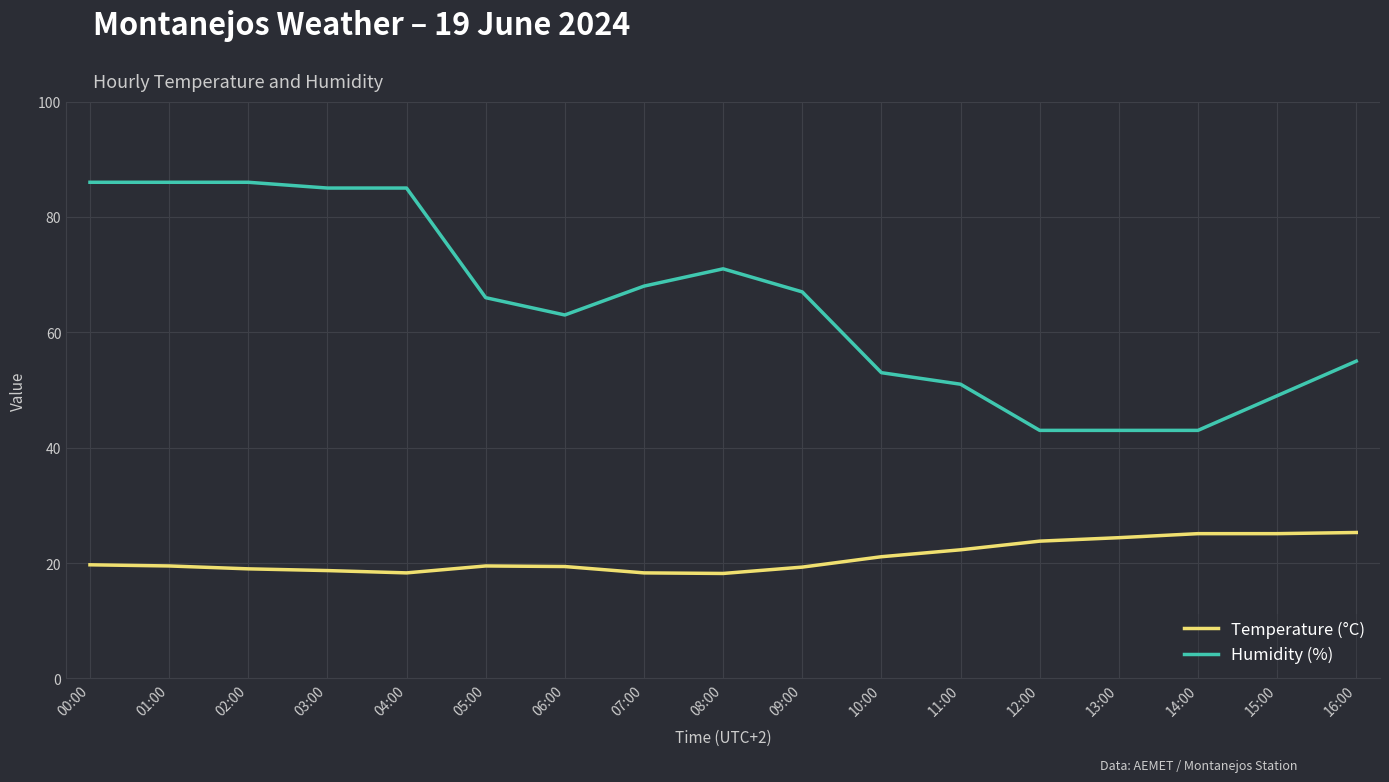

Is it true that Humidity (%) equals 51.0 at 11:00?

True